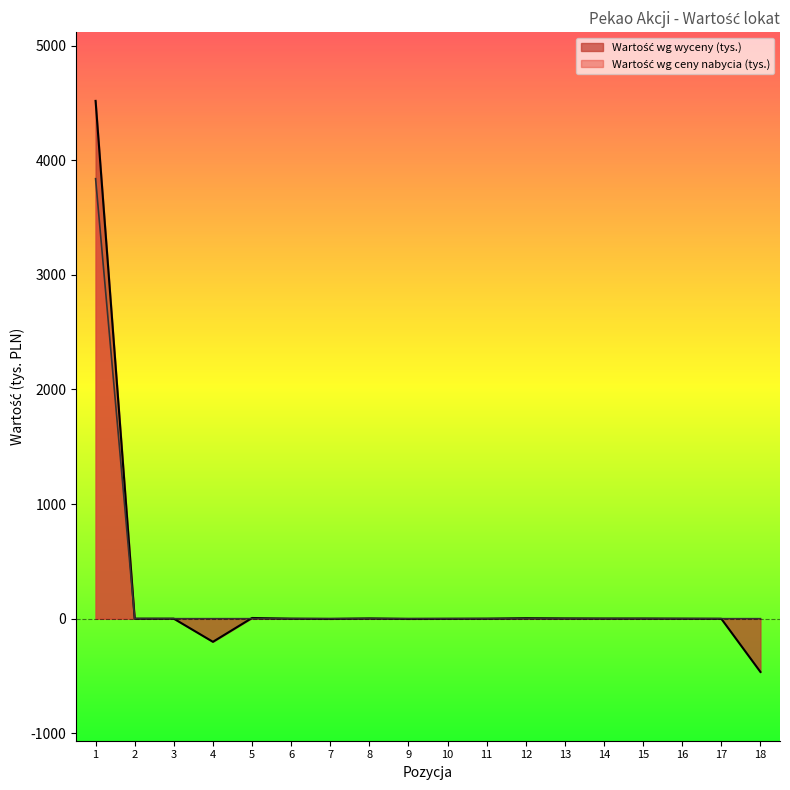

Rank the categories by Wartość wg wyceny (tys.) value from lowest to highest.

18, 4, 7, 9, 10, 17, 2, 3, 6, 11, 16, 14, 15, 8, 13, 12, 5, 1